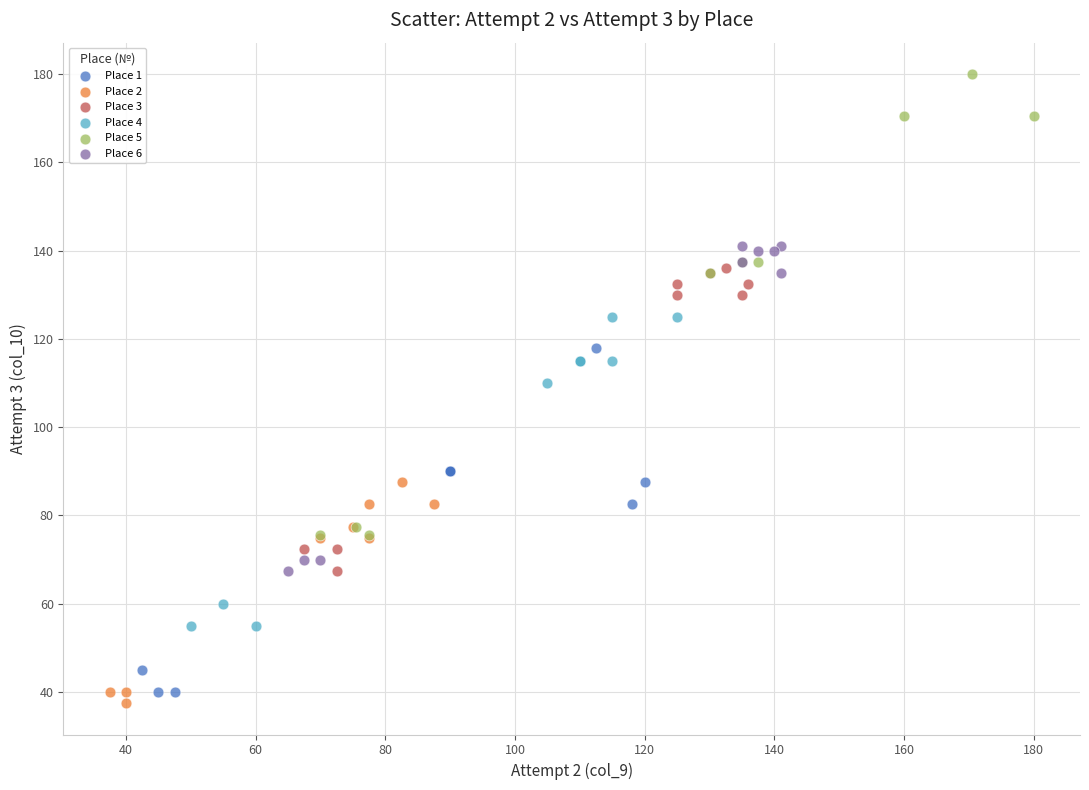

Which series has the largest Y range (max minus min)?

Place 5